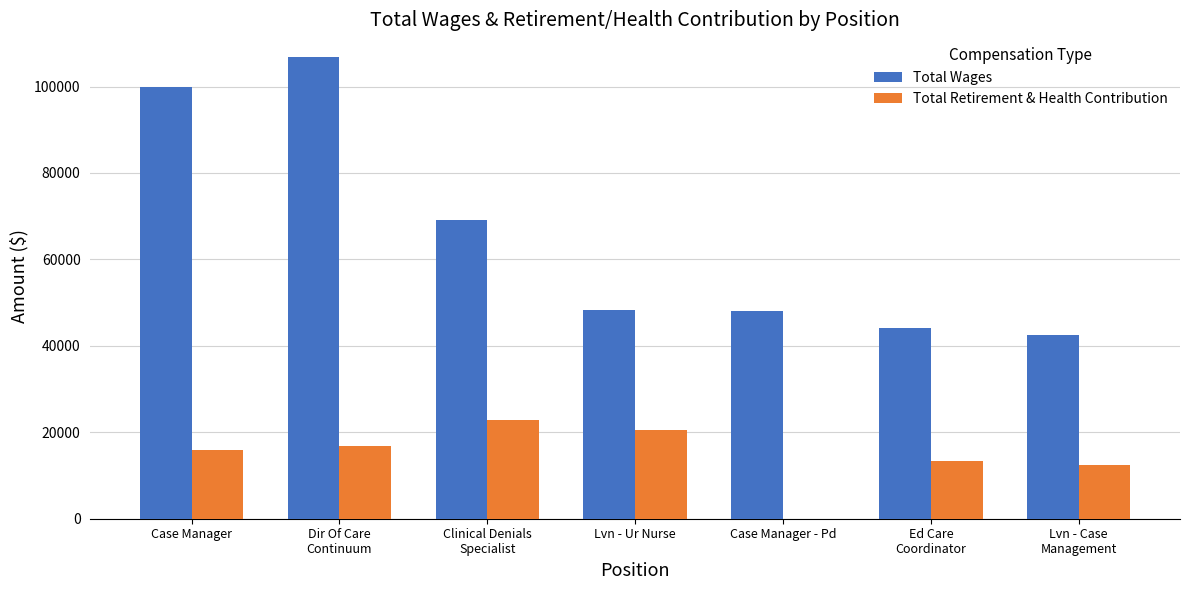

The value of Total Wages at Lvn - Ur Nurse is 48388.0. True or false?

True